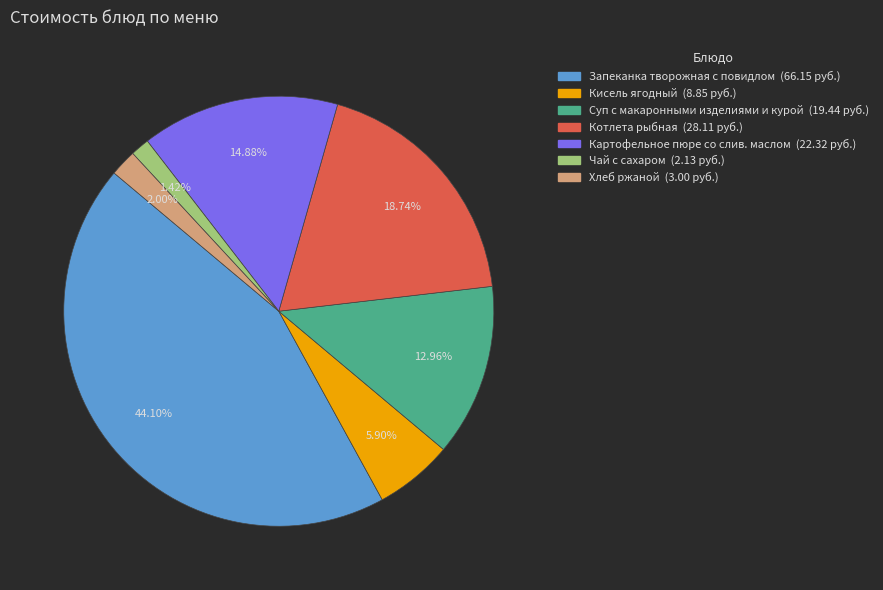

What is the largest slice in the pie chart?

Запеканка творожная с повидлом